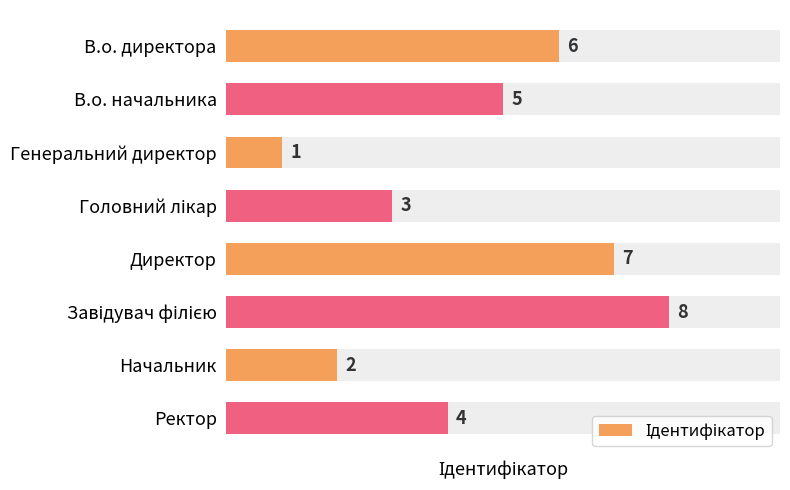

What is the greatest value displayed?

8